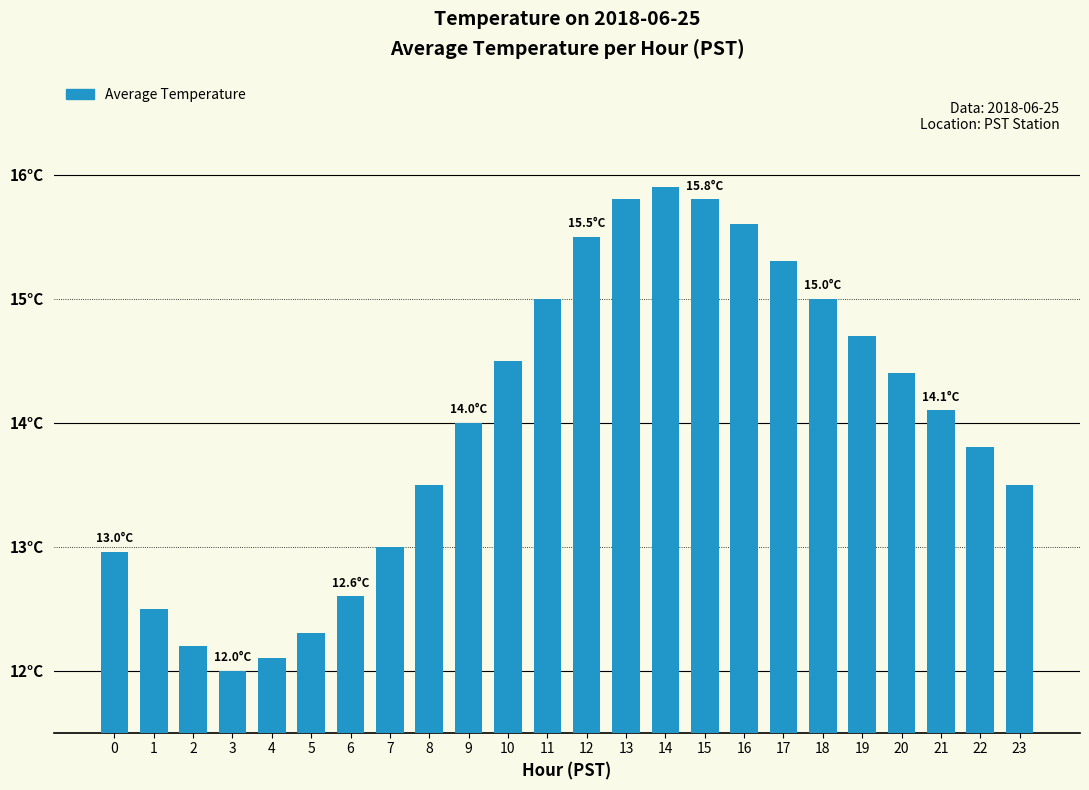

Are the bars horizontal?

No